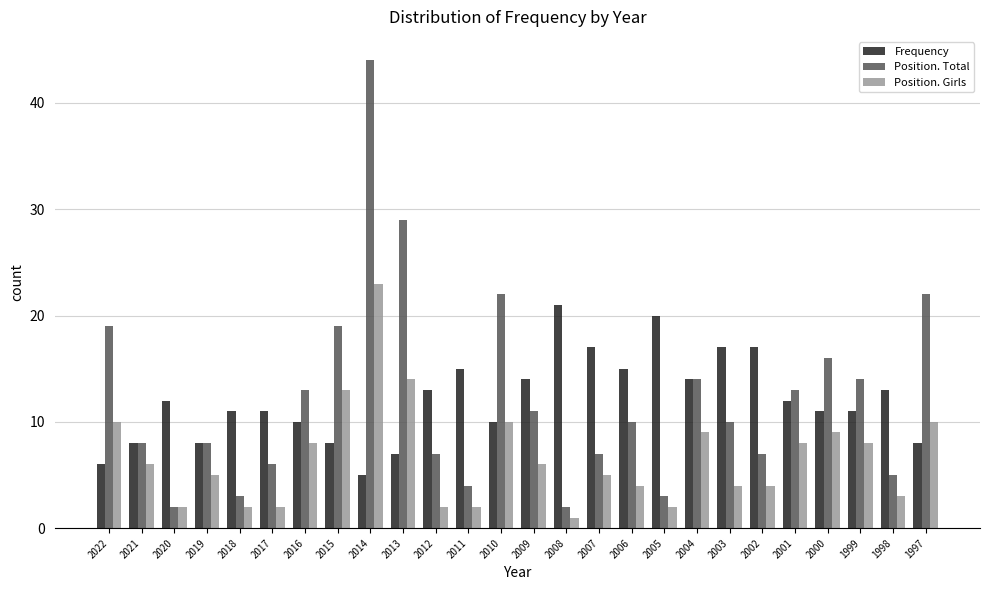

Which label corresponds to the smallest value in the chart?

2008